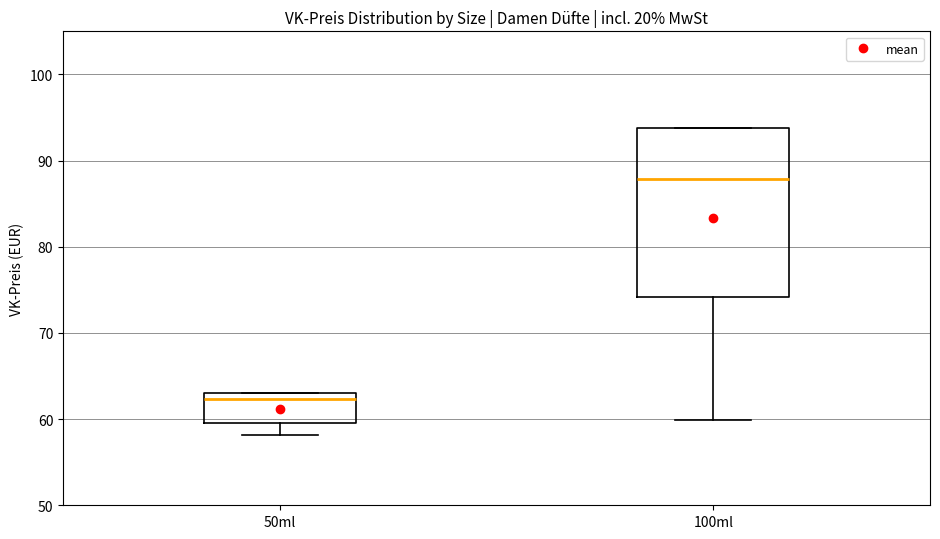

Comparing the boxes themselves (not the whiskers), which one is the tallest?

100ml